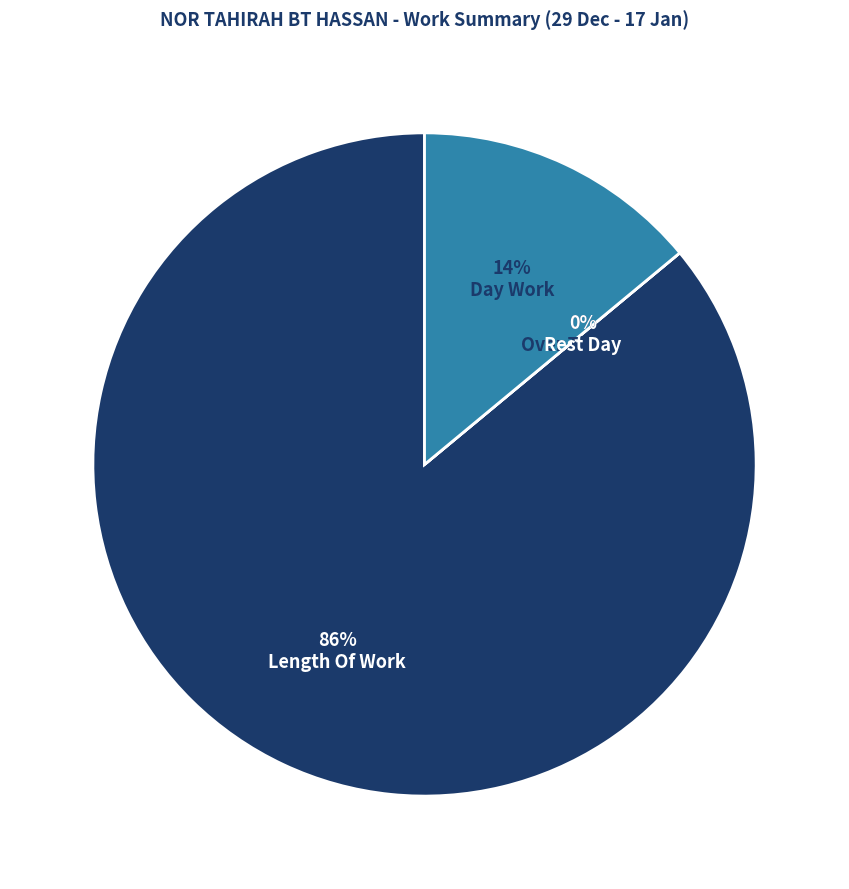

What portion of the pie excludes Day Work?

86.0%